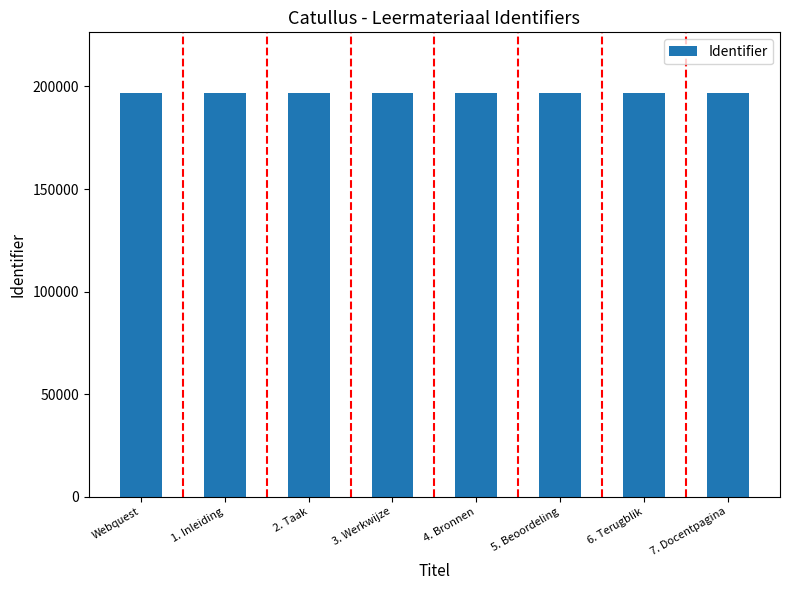

Is it true that the value at Webquest is 196869?

True